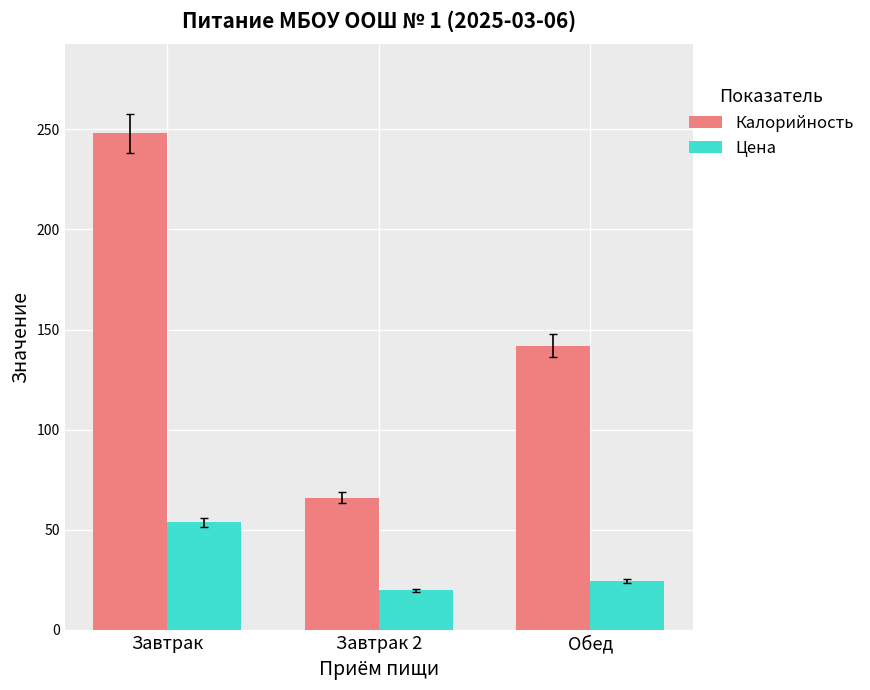

Which series has the widest spread of values?

Калорийность